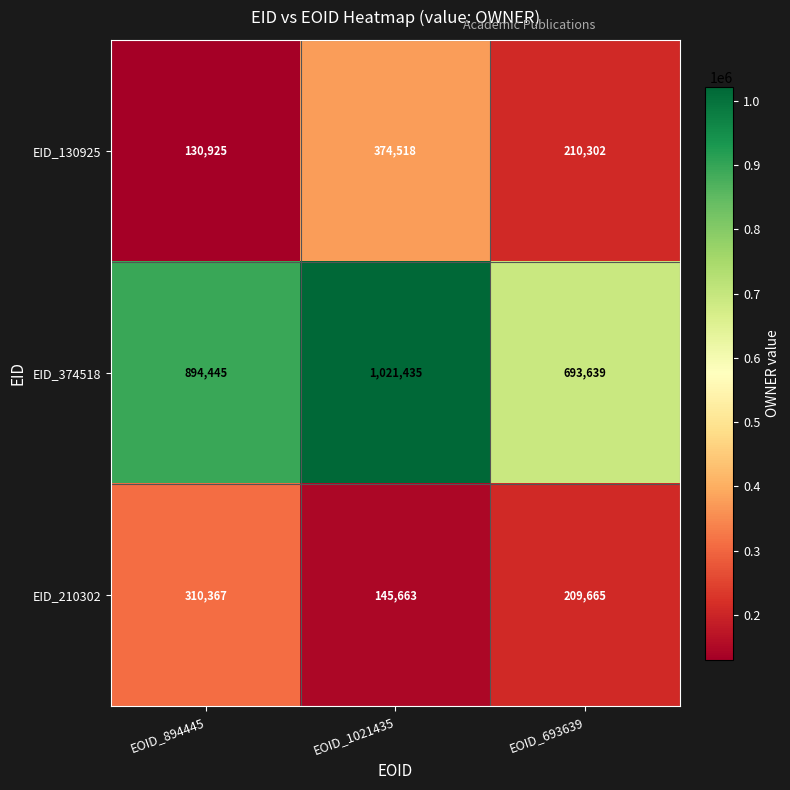

Which label corresponds to the smallest value in the chart?

EOID_894445